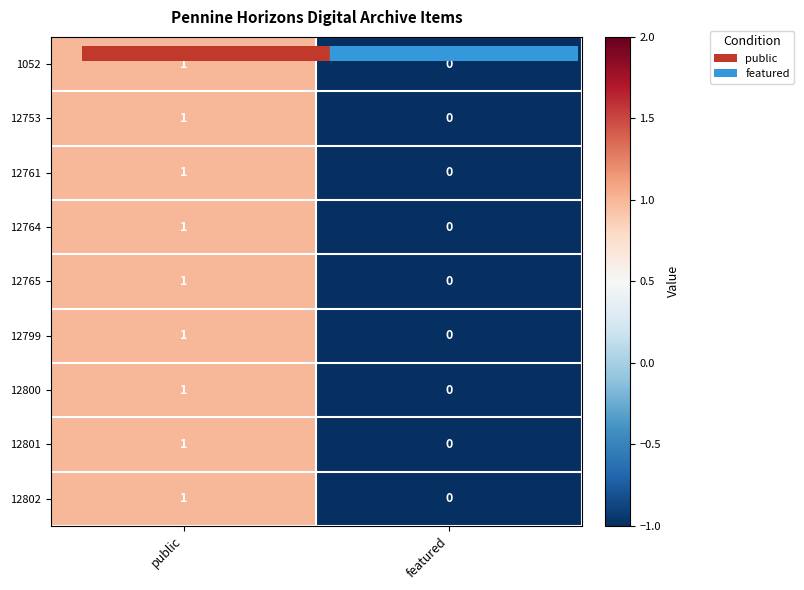

Reading right to left, transcribe all the data shown in this chart.

1052: featured=0	public=1
12753: featured=0	public=1
12761: featured=0	public=1
12764: featured=0	public=1
12765: featured=0	public=1
12799: featured=0	public=1
12800: featured=0	public=1
12801: featured=0	public=1
12802: featured=0	public=1